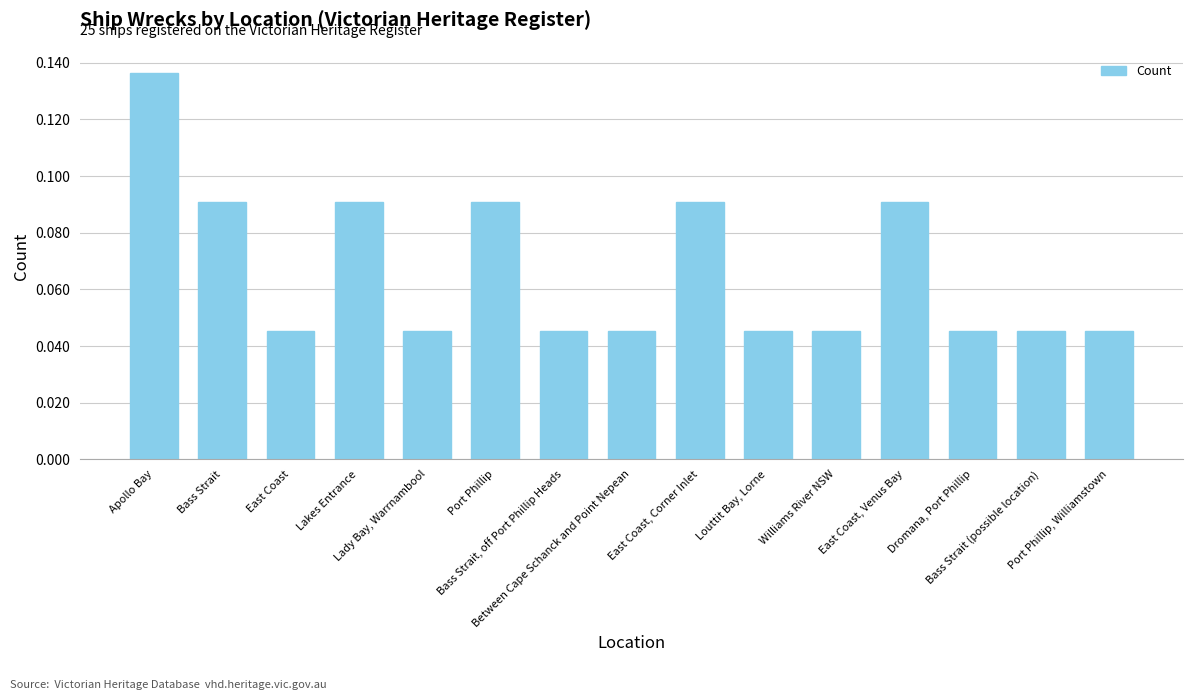

What is the sum of all values?

1.0